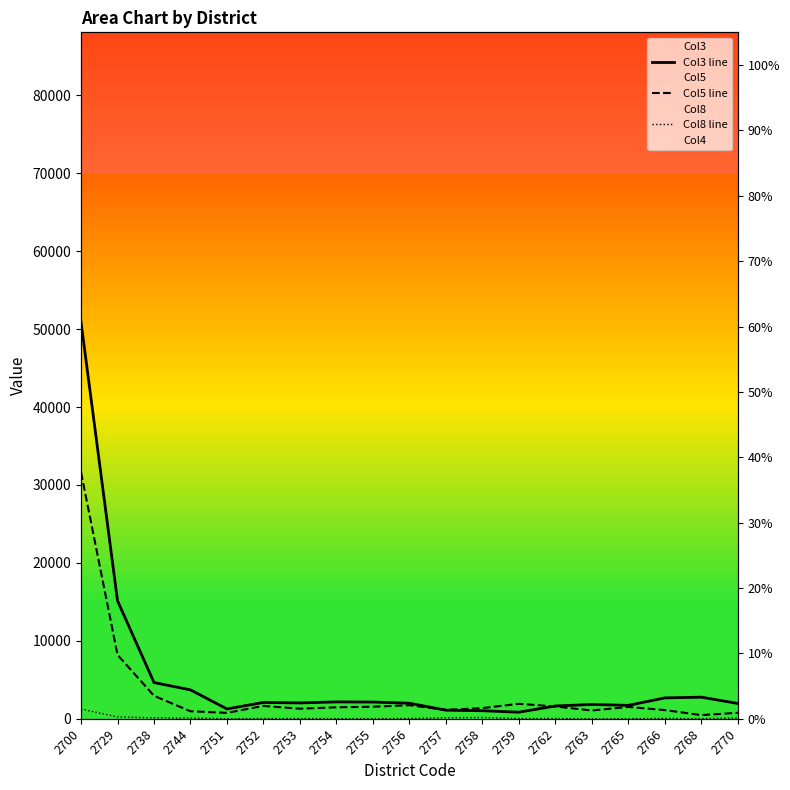

How many interior local valleys does the Col8 line series have?

5